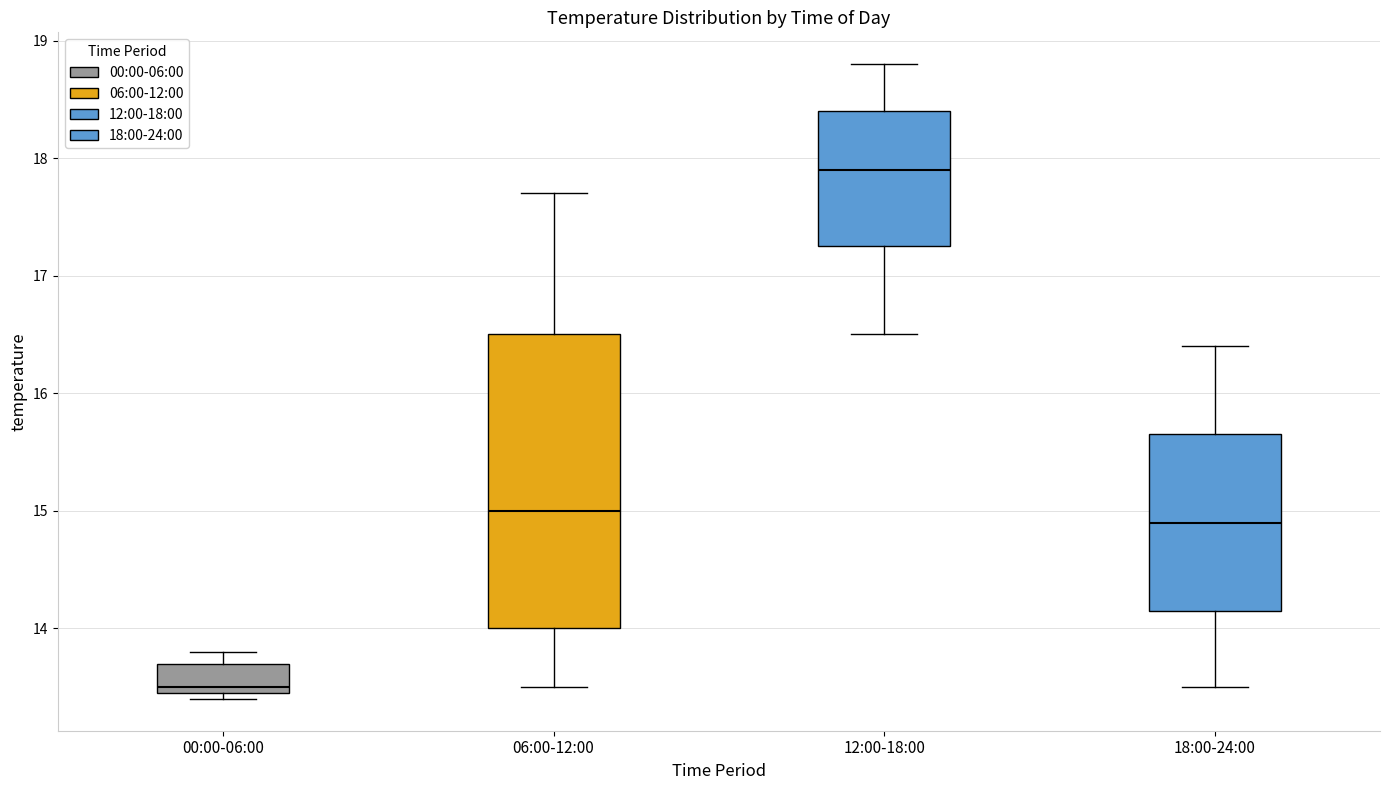

Which box's median line is the lowest?

00:00-06:00